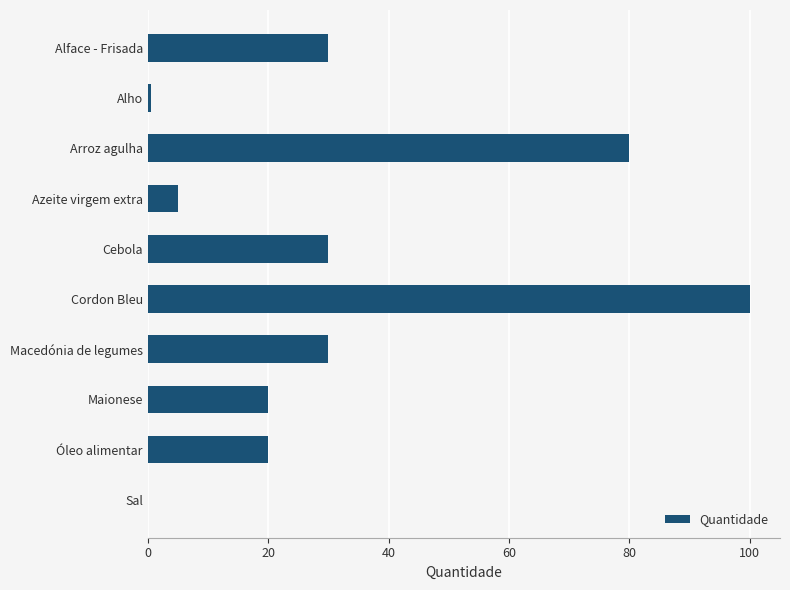

What is the sum of all values?

315.6